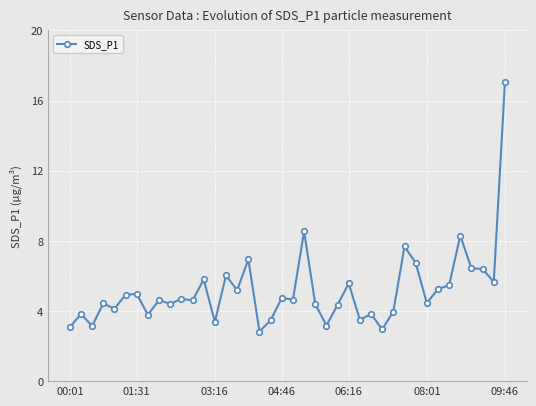

What is the greatest value displayed?

17.1